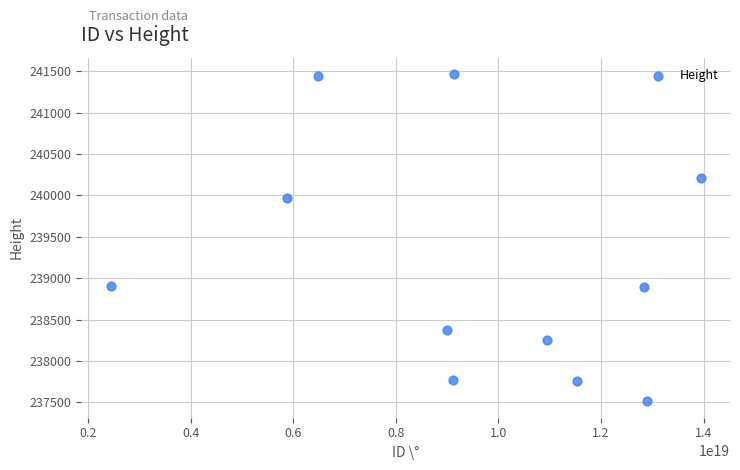

What Y value in the scatter plot is closest to 239489?

239965